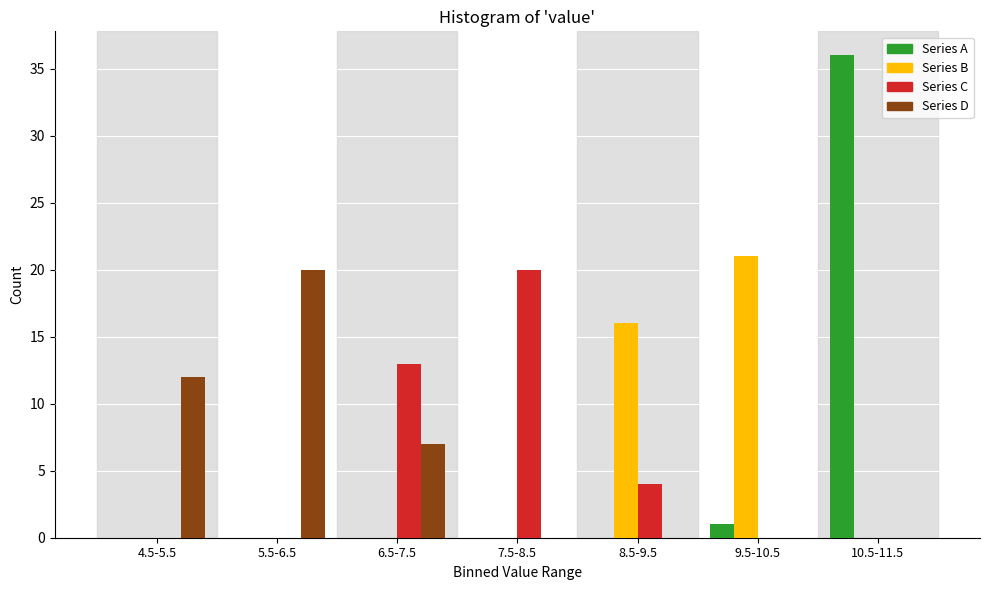

Reading right to left, extract all data points from this chart.

Series A: 10.5-11.5=36	9.5-10.5=1	8.5-9.5=0	7.5-8.5=0	6.5-7.5=0	5.5-6.5=0	4.5-5.5=0
Series B: 10.5-11.5=0	9.5-10.5=21	8.5-9.5=16	7.5-8.5=0	6.5-7.5=0	5.5-6.5=0	4.5-5.5=0
Series C: 10.5-11.5=0	9.5-10.5=0	8.5-9.5=4	7.5-8.5=20	6.5-7.5=13	5.5-6.5=0	4.5-5.5=0
Series D: 10.5-11.5=0	9.5-10.5=0	8.5-9.5=0	7.5-8.5=0	6.5-7.5=7	5.5-6.5=20	4.5-5.5=12